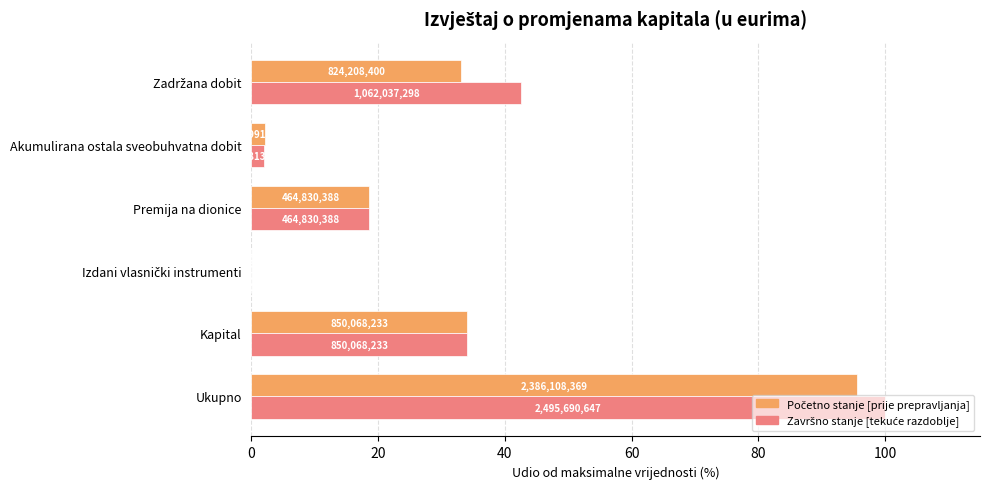

What are all the series names shown in the legend?

Početno stanje [prije prepravljanja], Završno stanje [tekuće razdoblje]